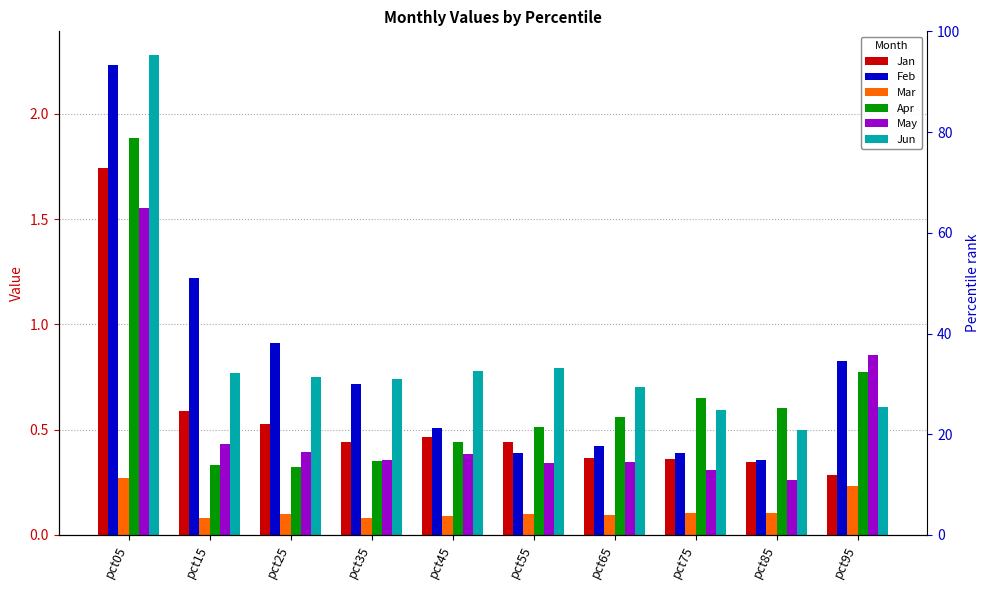

Rank the series at pct85 from lowest to highest value.

Mar, May, Jan, Feb, Jun, Apr